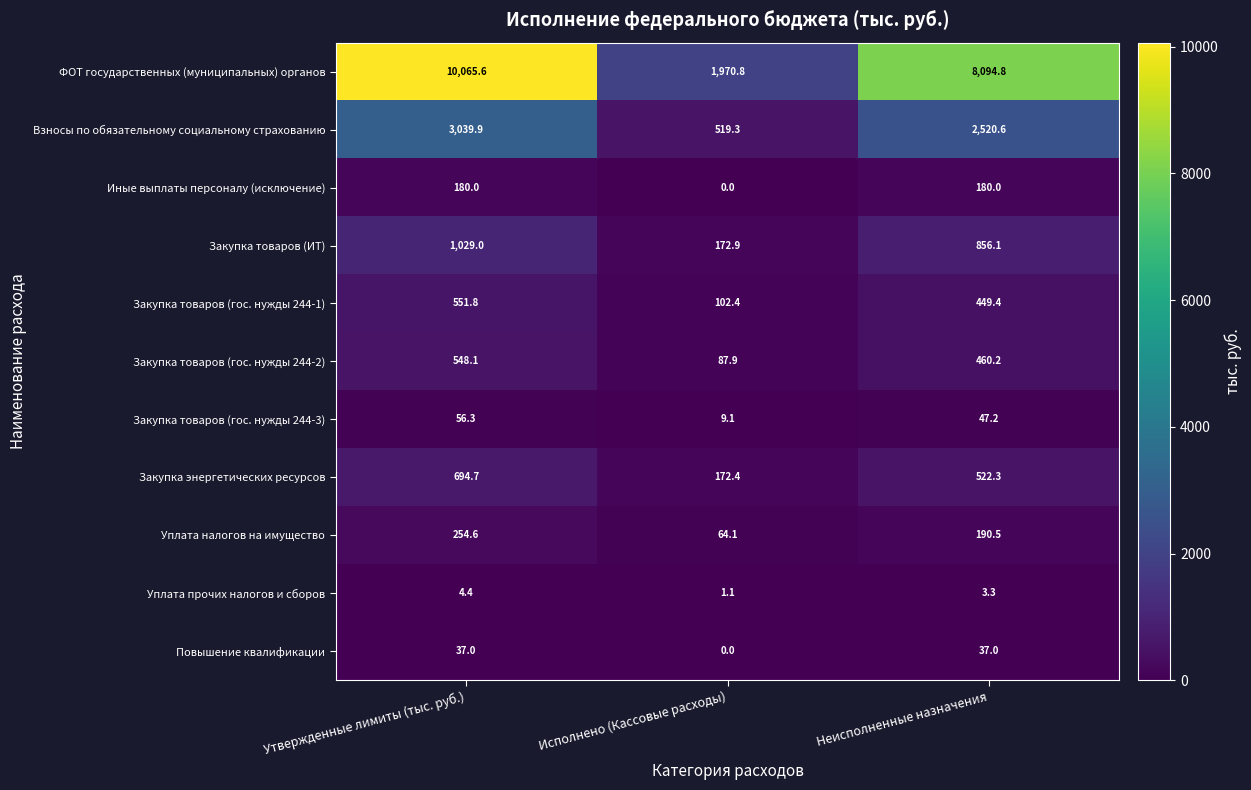

How many distinct data groups are displayed?

11